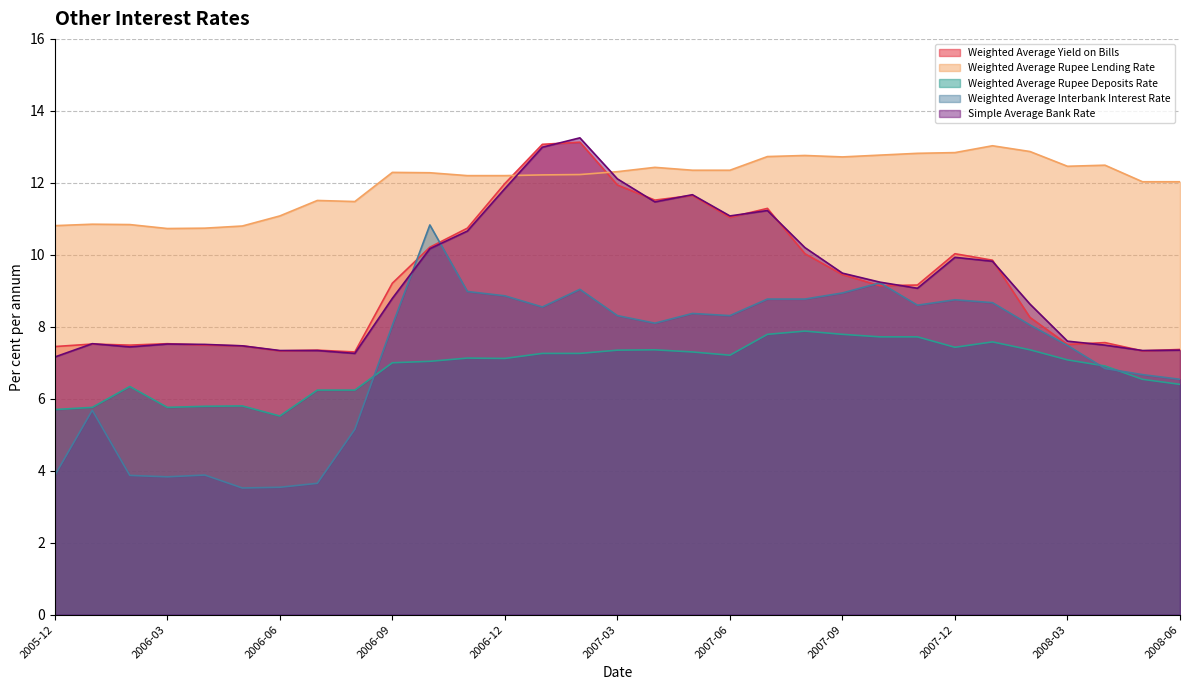

How many lines are shown in the chart?

5